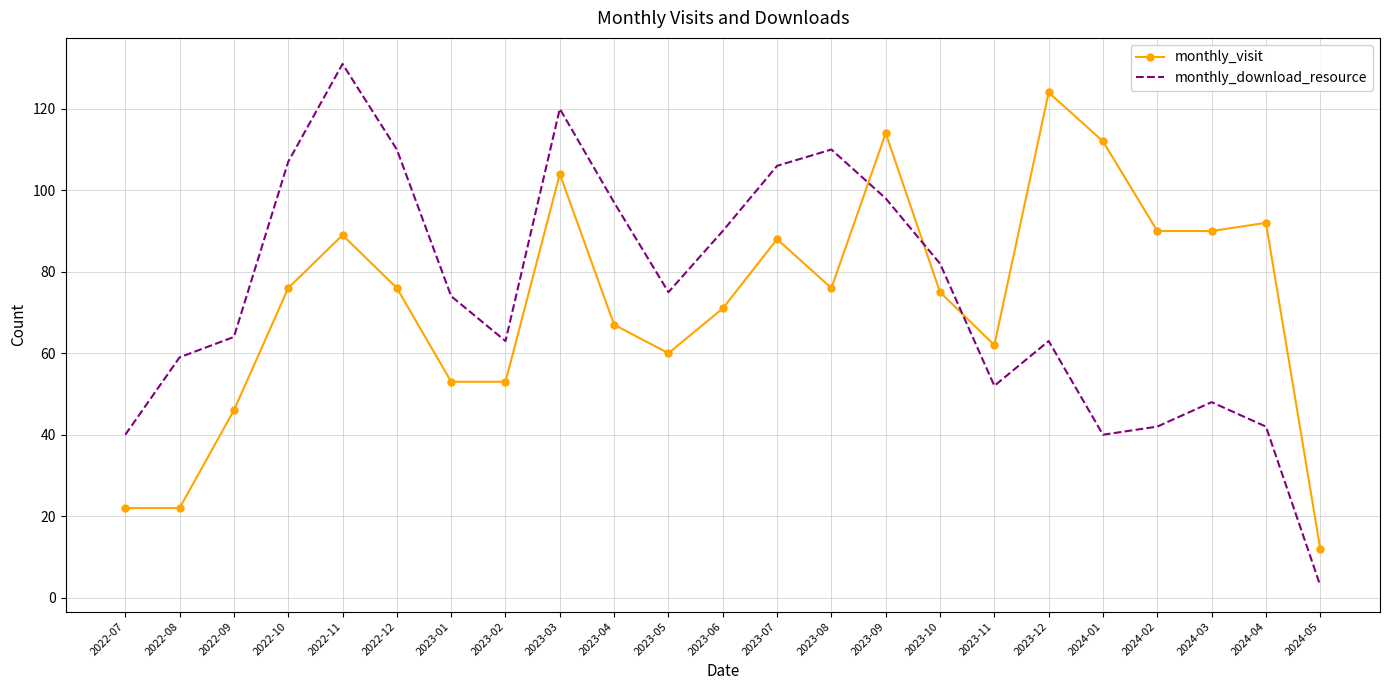

Which category has the lowest value in the monthly_download_resource series?

2024-05